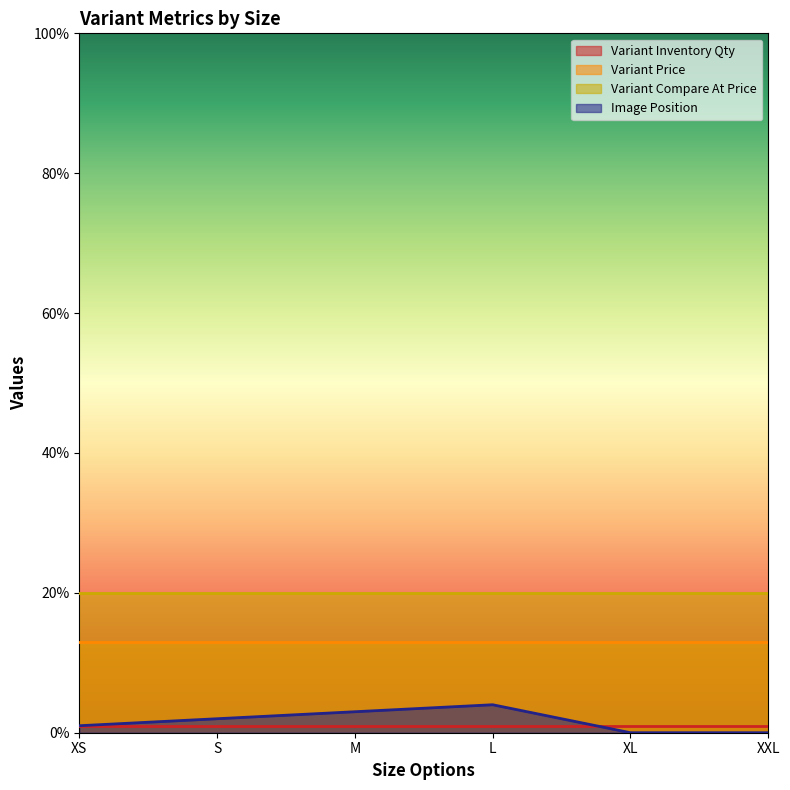

Which series changed the most between XL and XXL?

Variant Inventory Qty